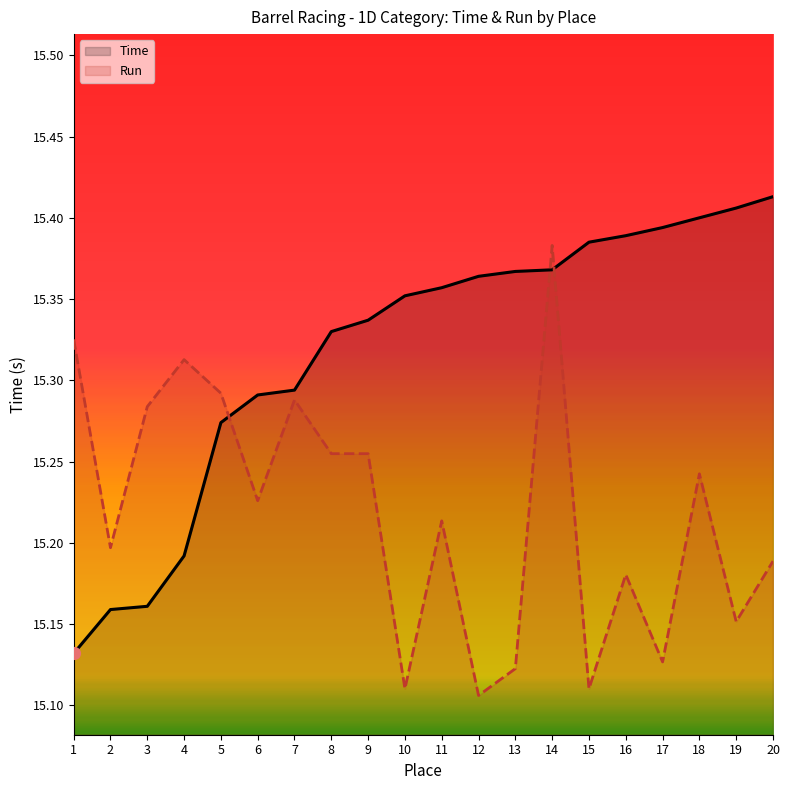

Which series has the widest spread of Y values?

Time